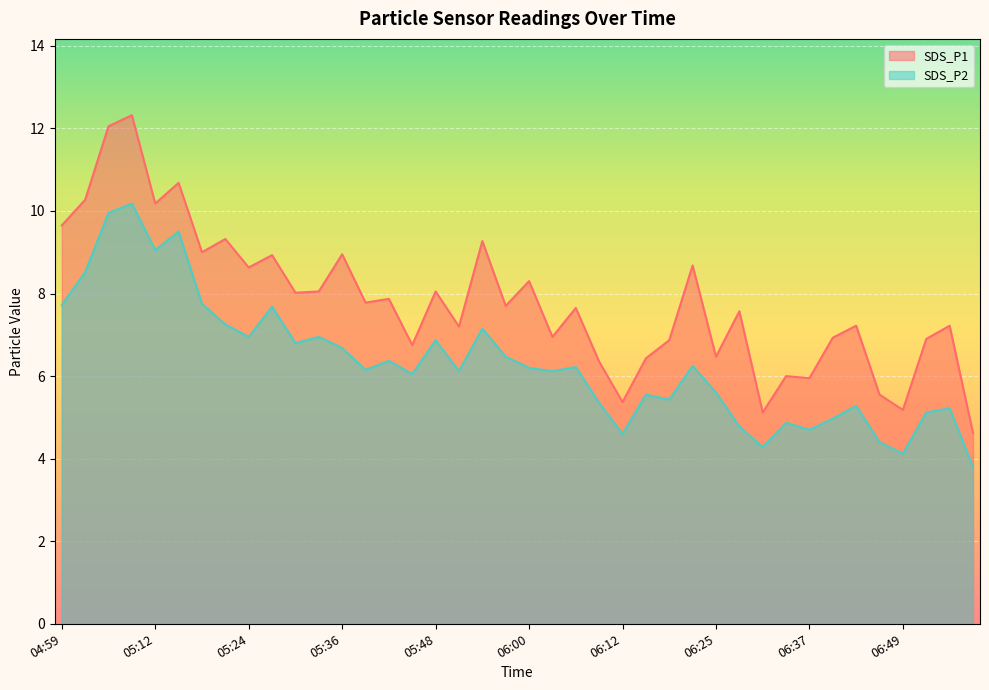

Reading left to right, extract all data points from this chart.

SDS_P1: 9.7	10.3	12.1	12.3	10.2	10.7	9.0	9.3	8.6	8.9	8.0	8.1	8.9	7.8	7.9	6.8	8.1	7.2	9.3	7.7	8.3	7.0	7.7	6.3	5.4	6.4	6.9	8.7	6.5	7.6	5.1	6.0	6.0	6.9	7.2	5.5	5.2	6.9	7.2	4.6
SDS_P2: 7.7	8.5	9.9	10.2	9.1	9.5	7.8	7.2	7.0	7.7	6.8	7.0	6.7	6.2	6.4	6.0	6.9	6.1	7.2	6.5	6.2	6.1	6.2	5.3	4.6	5.5	5.4	6.2	5.6	4.8	4.3	4.9	4.7	5.0	5.3	4.4	4.1	5.1	5.2	3.8